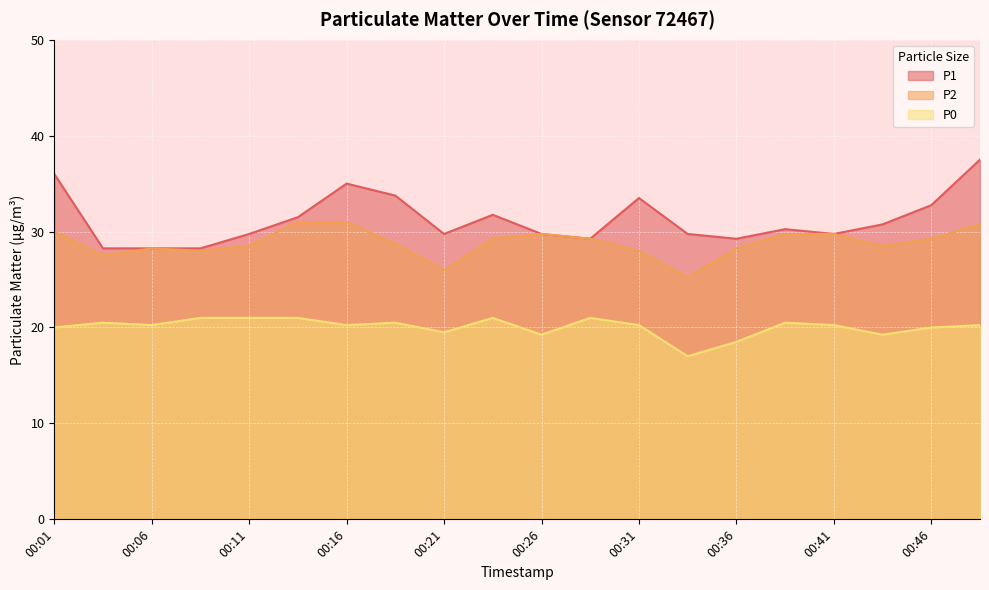

At which category is the sum across all series the highest?

00:49